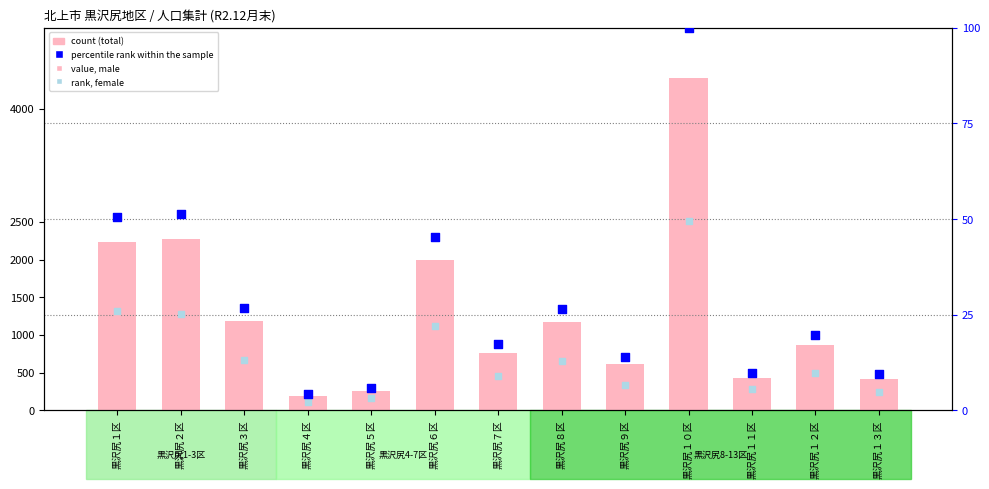

Is the value of rank, female ratio at 黒沢尻６区 greater than the value of count at 黒沢尻９区?

No